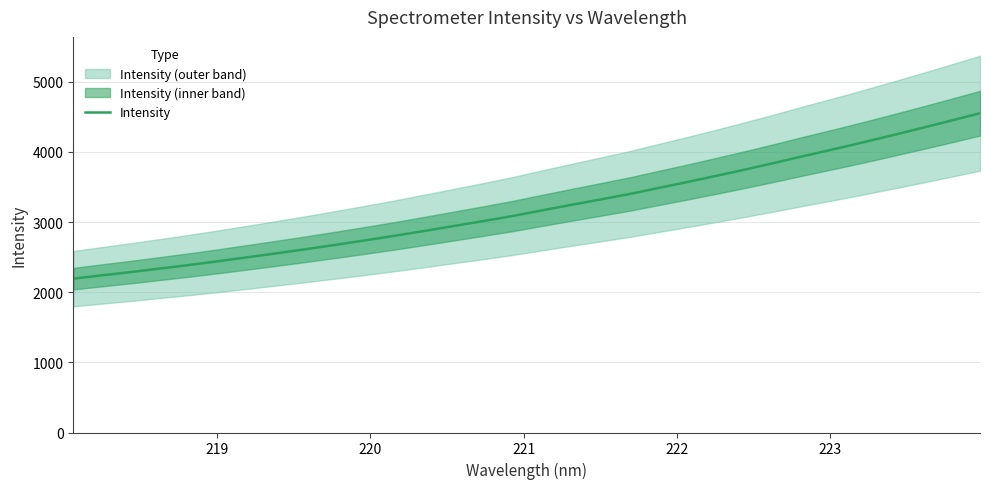

What is the maximum value for Intensity?

4551.4